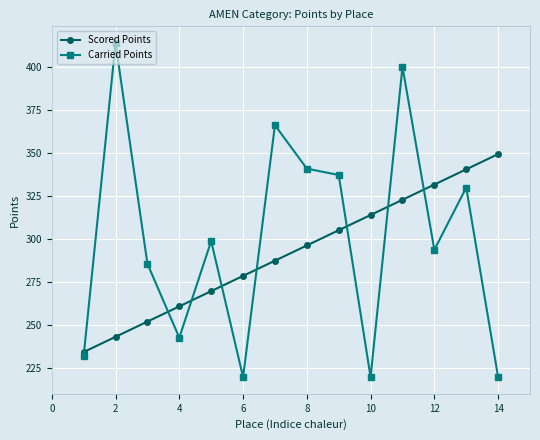

After their last crossing, which series has the higher values: Scored Points or Carried Points?

Scored Points